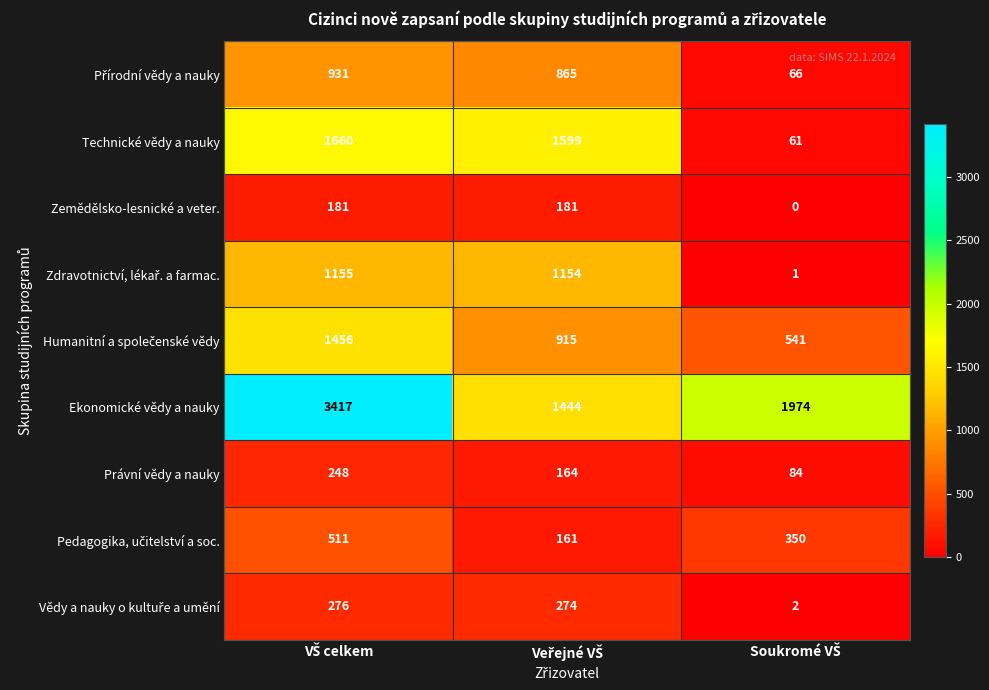

What is the difference between the maximum and second lowest values in the Právní vědy a nauky series?

84